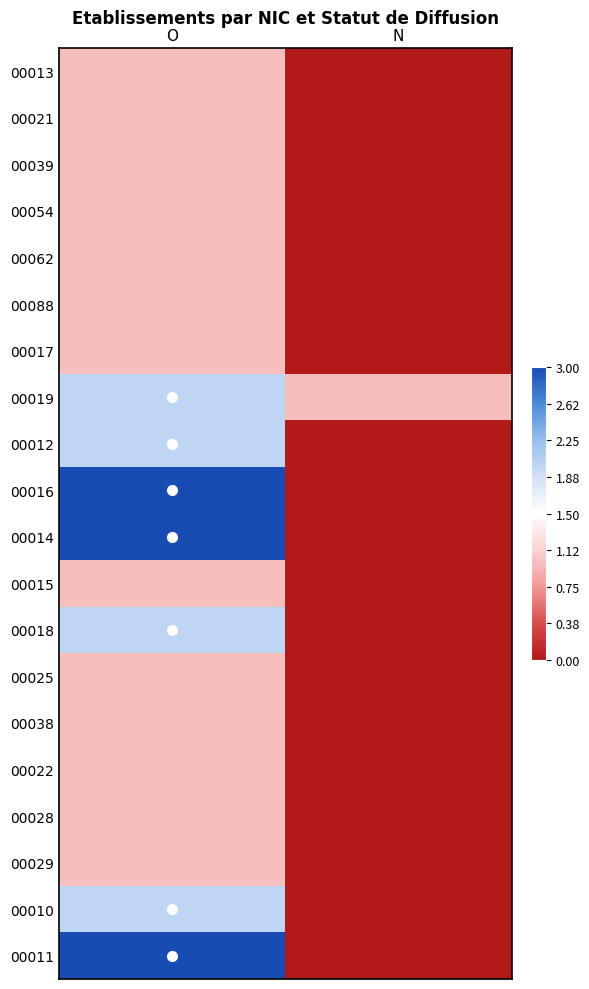

At which category does the chart reach its minimum across all series?

N